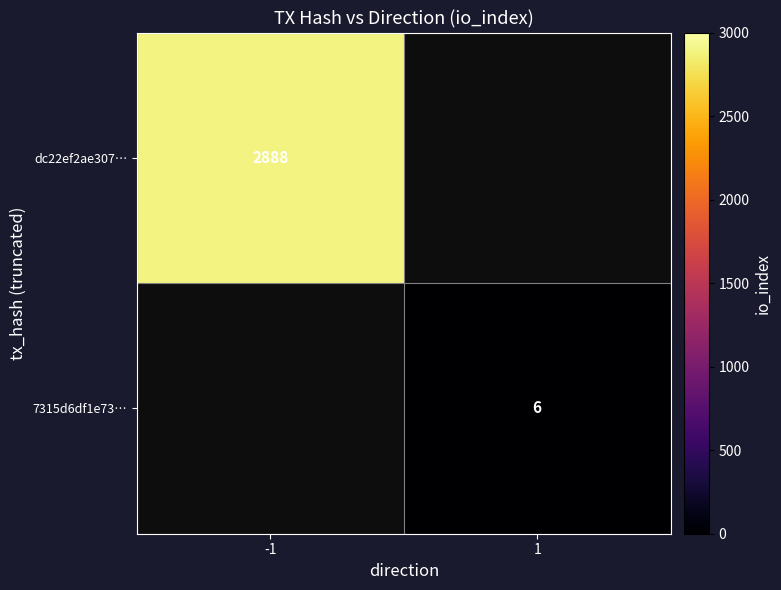

Is it true that dc22ef2ae307… equals 2888 at -1?

True